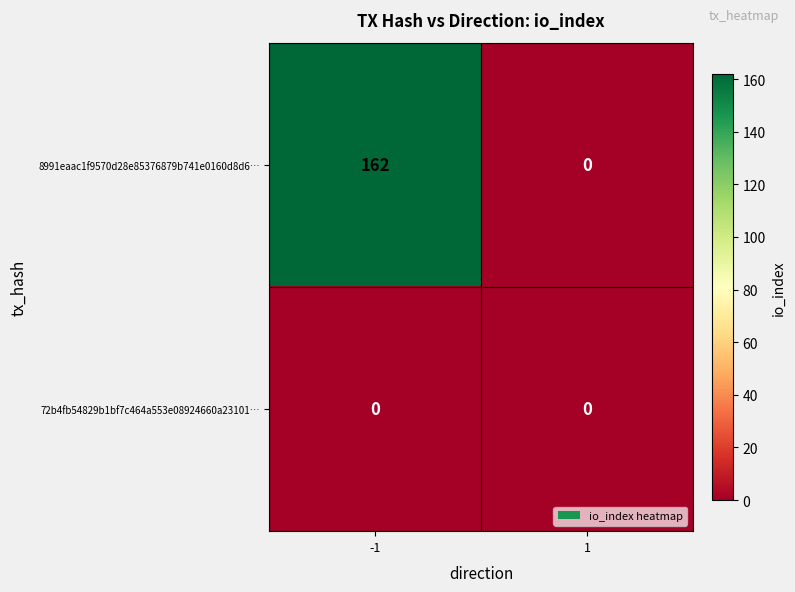

The 72b4fb54829b1bf7c464a553e08924660a23101… series shows 0 at 1. True or false?

True